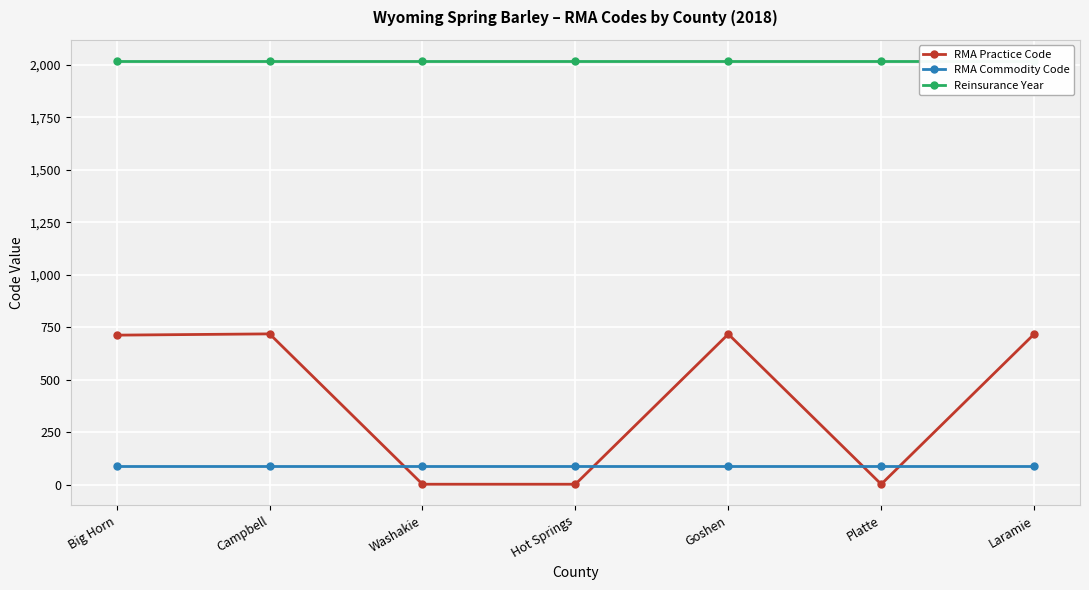

List the series in order of their overall mean, highest first.

Reinsurance Year, RMA Practice Code, RMA Commodity Code